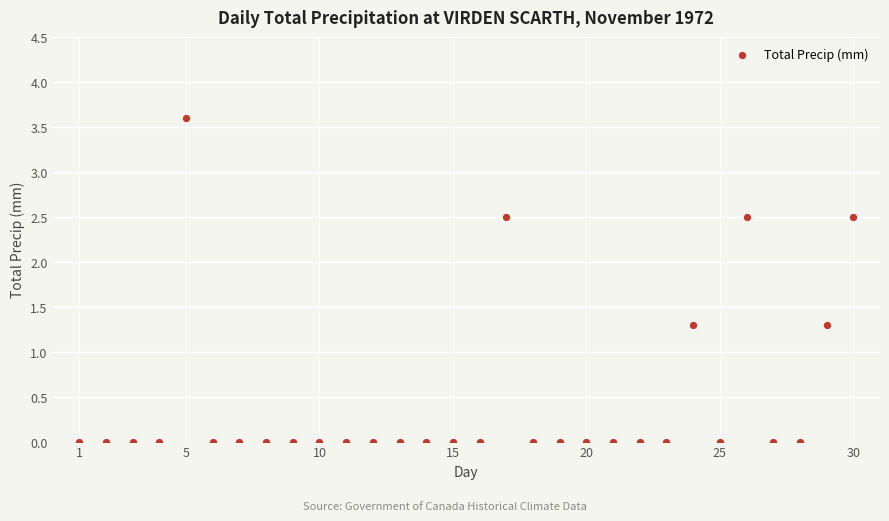

What is the range of Y values (max minus min)?

3.6